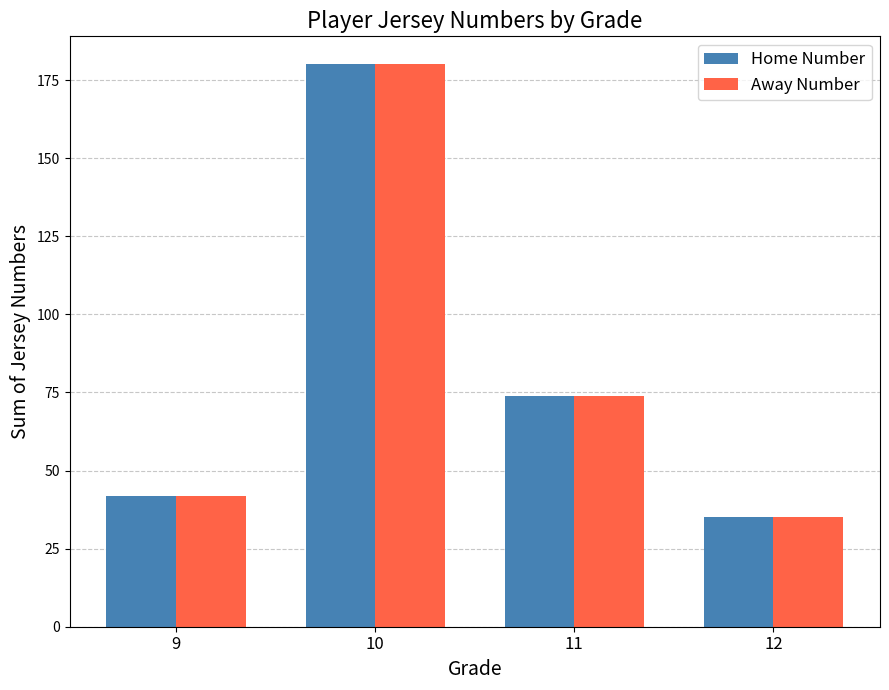

The Home Number series shows 40 at 11. True or false?

False